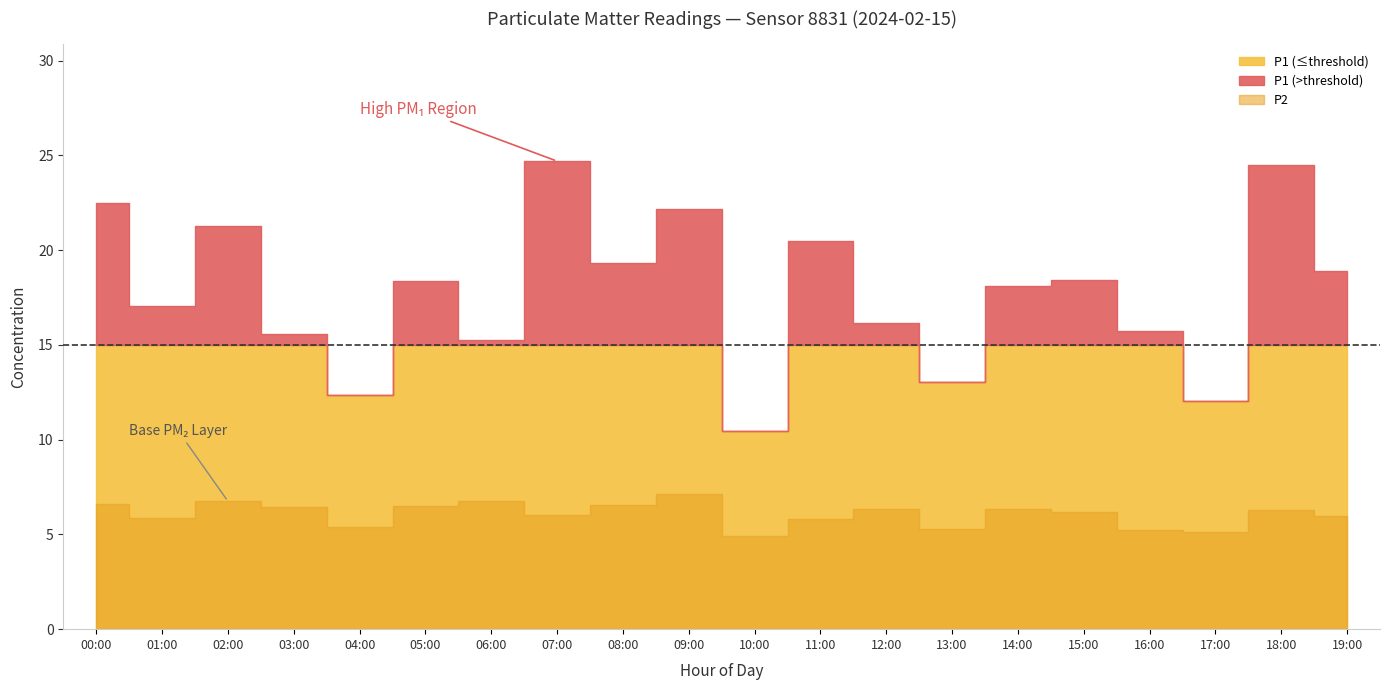

True or false: P2 has more than 0 points higher than both neighbors.

True